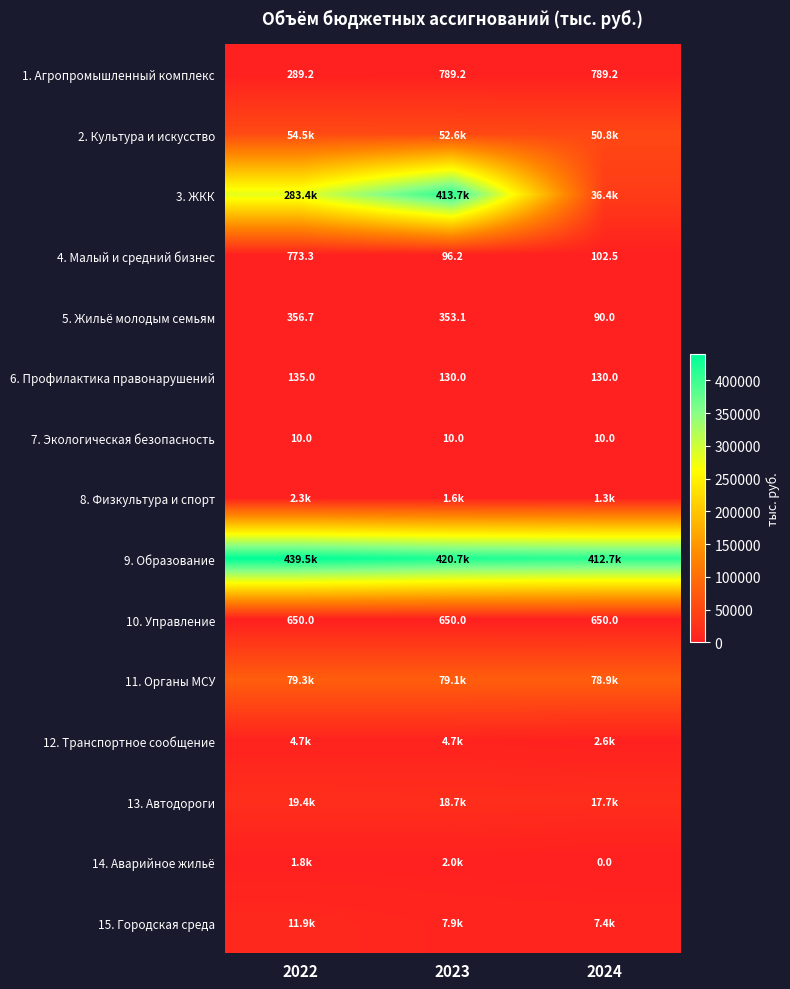

The value of 4. Малый и средний бизнес at 2022 is 226.5. True or false?

False